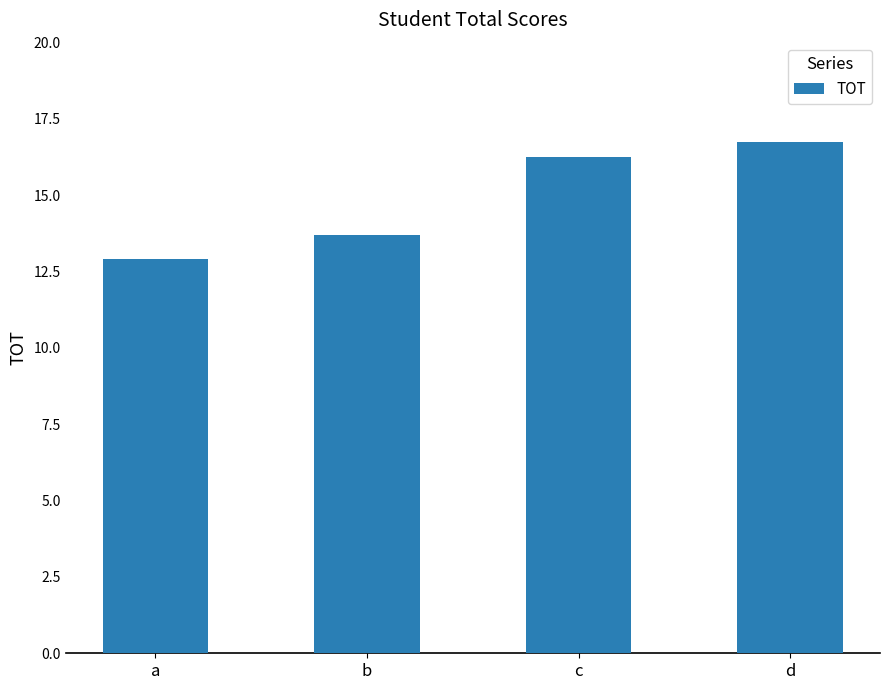

How many data points are above 16?

2